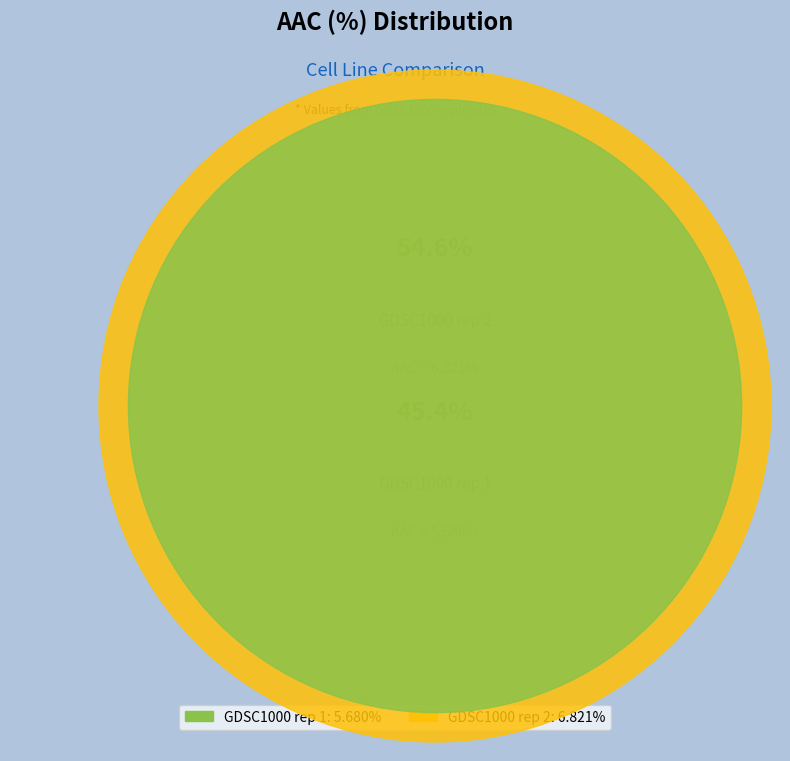

How many slices are in this pie chart?

2